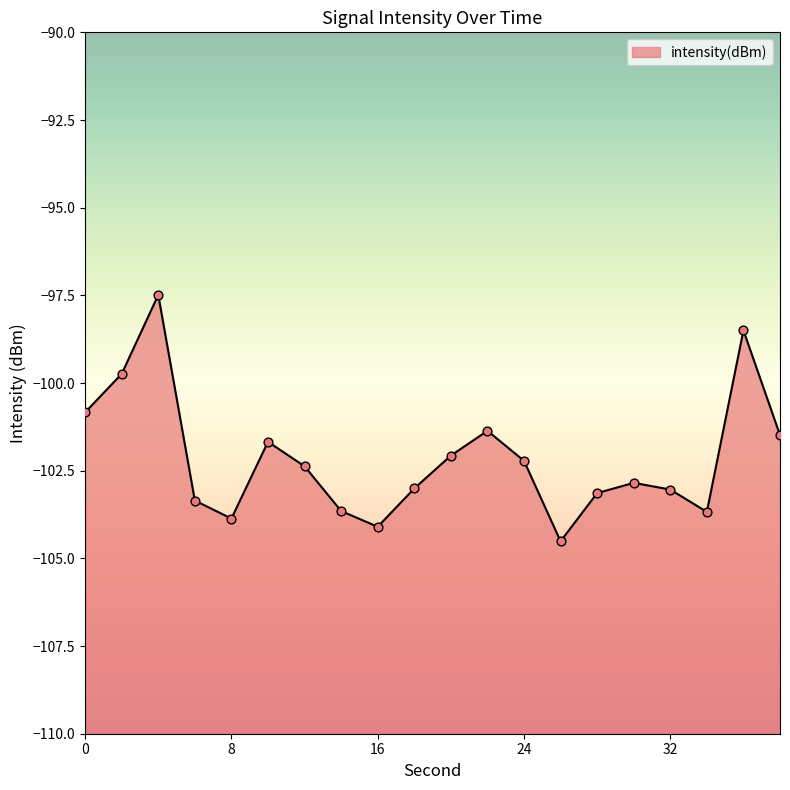

What is the change in value from 10 to 12?

-0.7